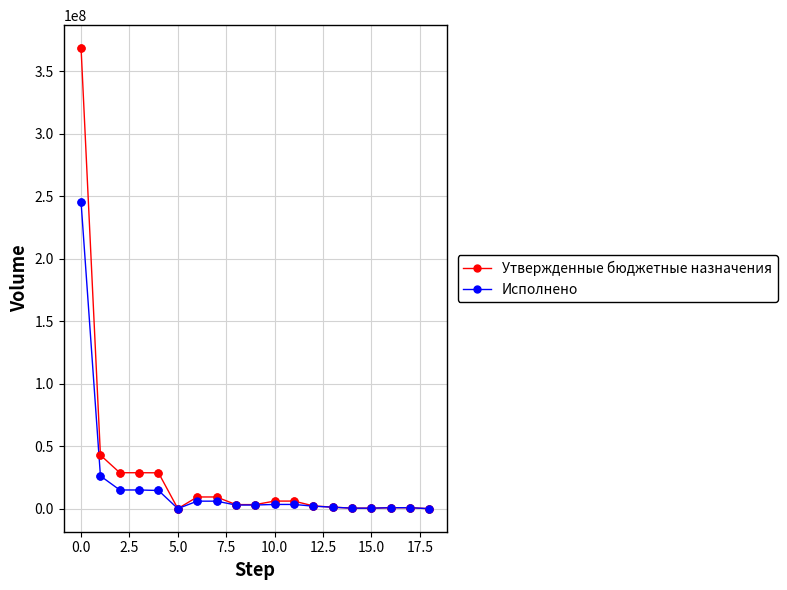

Rank the series by their maximum value, from lowest to highest.

Исполнено, Утвержденные бюджетные назначения